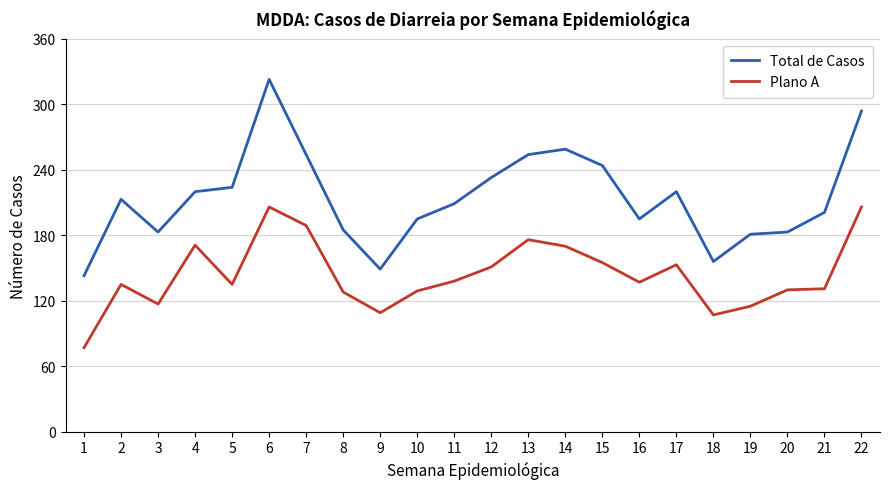

What are all the series names shown in the legend?

Total de Casos, Plano A